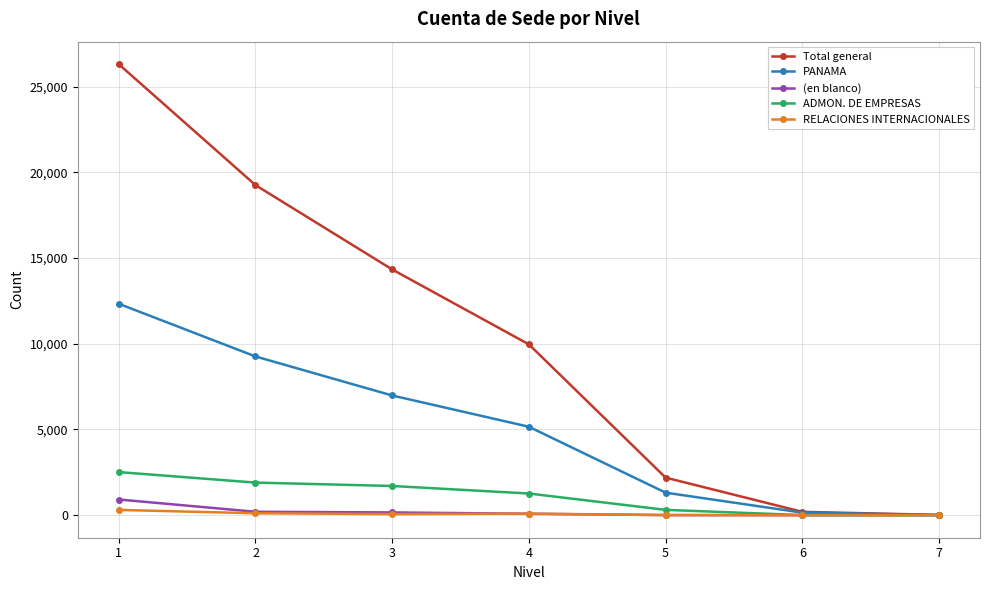

Which series has the largest range (max minus min)?

Total general